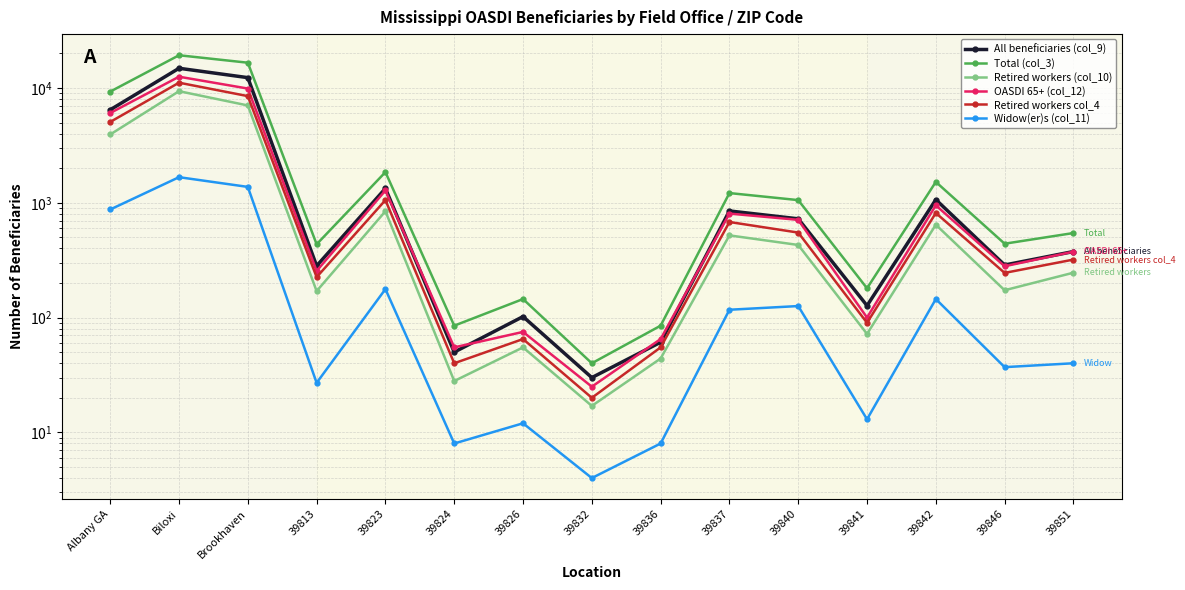

Reading left to right, list all the values displayed in this chart.

All beneficiaries (col_9): 6456	14851	12305	282	1333	50	102	30	61	849	725	127	1065	287	376
Total (col_3): 9300	19280	16600	435	1850	85	145	40	85	1215	1055	180	1520	440	545
Retired workers (col_10): 3935	9377	7042	170	844	28	55	17	44	520	429	72	644	173	246
OASDI 65+ (col_12): 6050	12535	9885	255	1280	55	75	25	65	805	710	100	950	280	375
Retired workers col_4: 5060	11120	8495	225	1055	40	65	20	55	680	550	90	815	245	320
Widow(er)s (col_11): 874	1671	1375	27	177	8	12	4	8	117	126	13	145	37	40